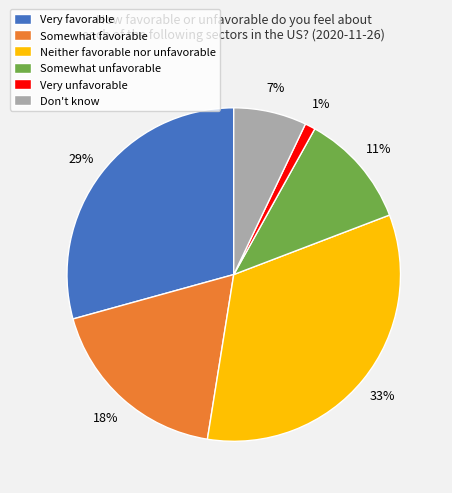

Is there any slice that represents more than half of the pie?

No